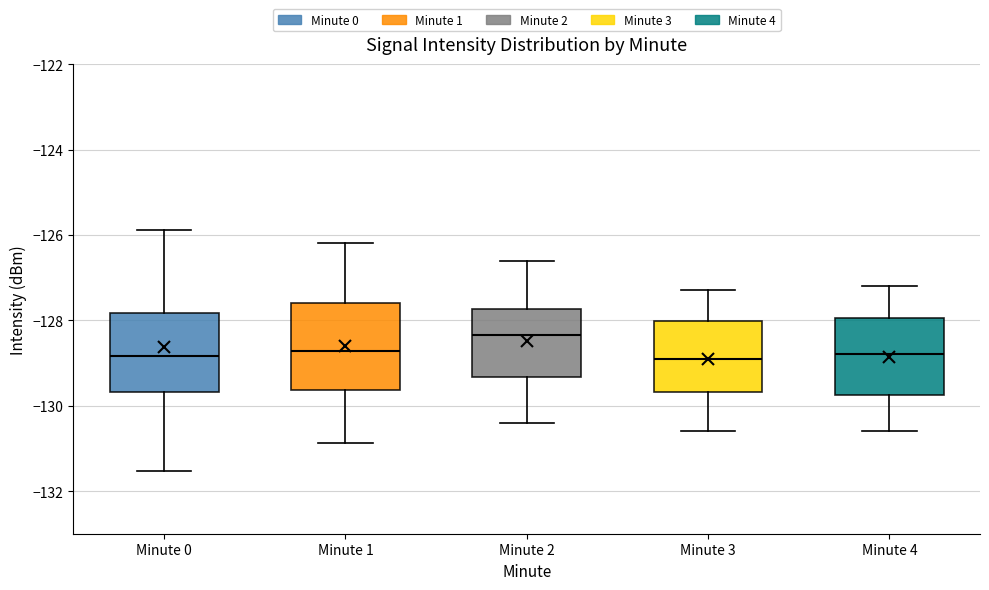

Reading left to right, transcribe this box plot: for each box, give where its median line is, the range the box spans, and where its two whiskers end, as read against the y-axis. The values are not printed on the chart, so give them approximately, as read against the axis.

Minute 0: median -128.8, box -129.6 to -127.8, whiskers -131.6 to -125.8
Minute 1: median -128.8, box -129.6 to -127.6, whiskers -130.8 to -126.2
Minute 2: median -128.4, box -129.4 to -127.8, whiskers -130.4 to -126.6
Minute 3: median -128.8, box -129.6 to -128.0, whiskers -130.6 to -127.2
Minute 4: median -128.8, box -129.8 to -128.0, whiskers -130.6 to -127.2